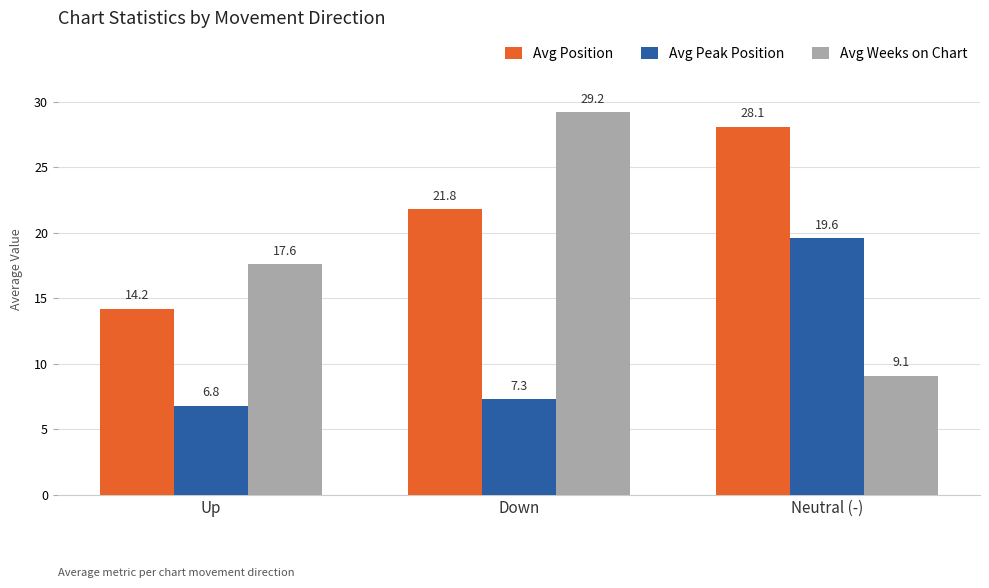

How many data points in Avg Peak Position are above 7?

2